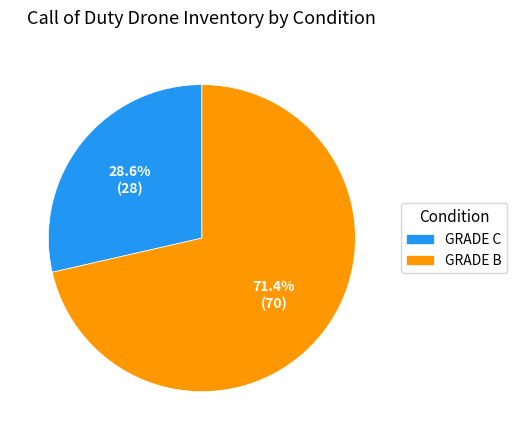

Between GRADE B and GRADE C, which is larger?

GRADE B